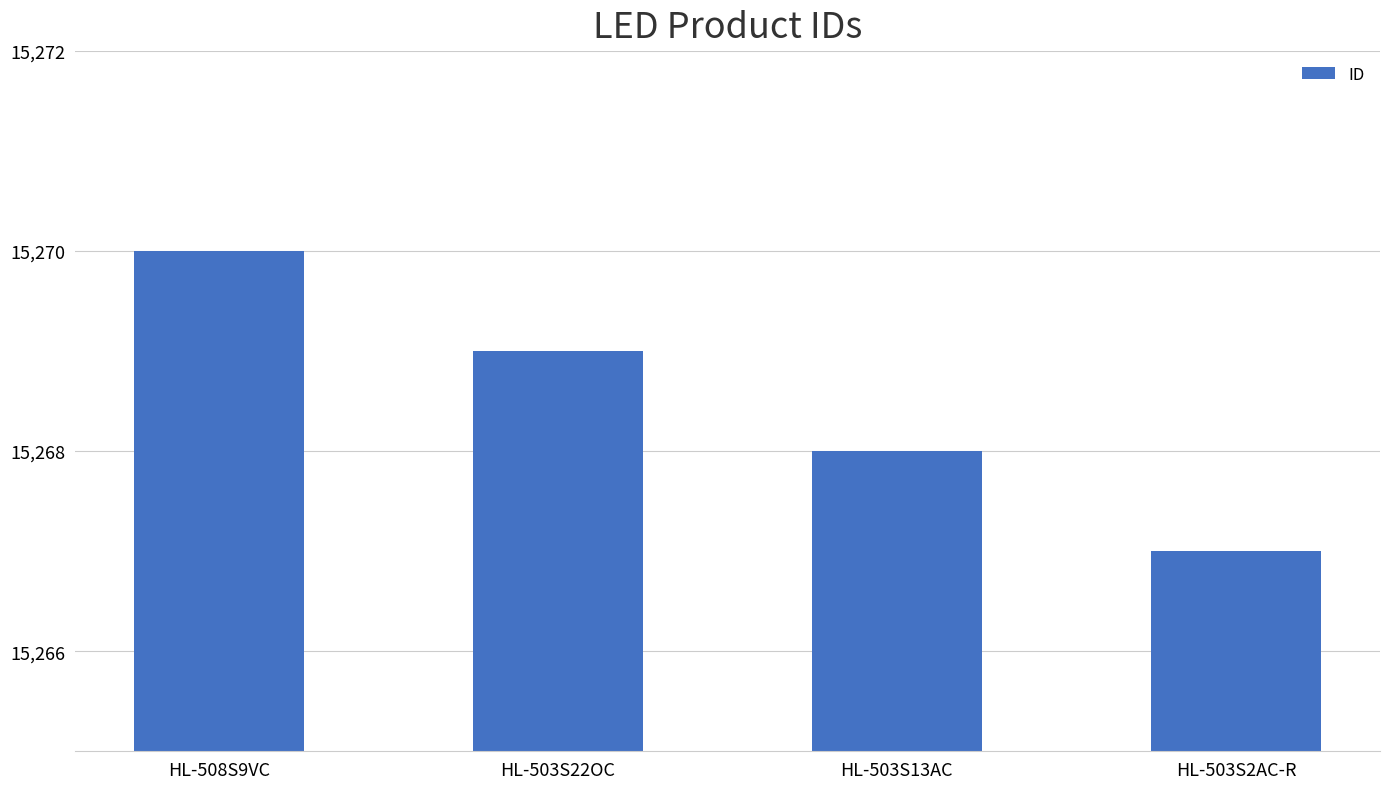

What is the sum of the values at HL-508S9VC and HL-503S22OC?

30539